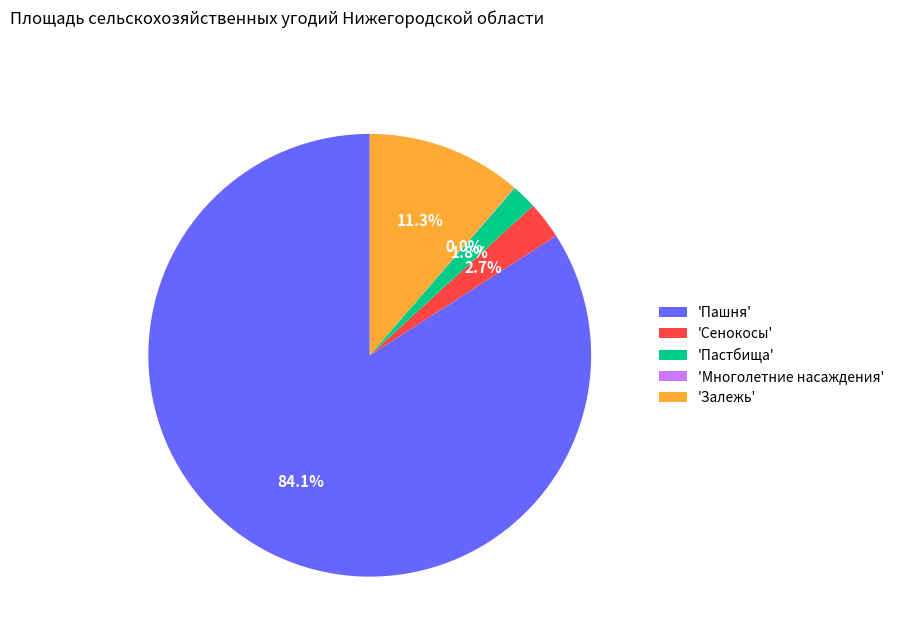

What portion of the pie excludes 'Залежь'?

88.7%